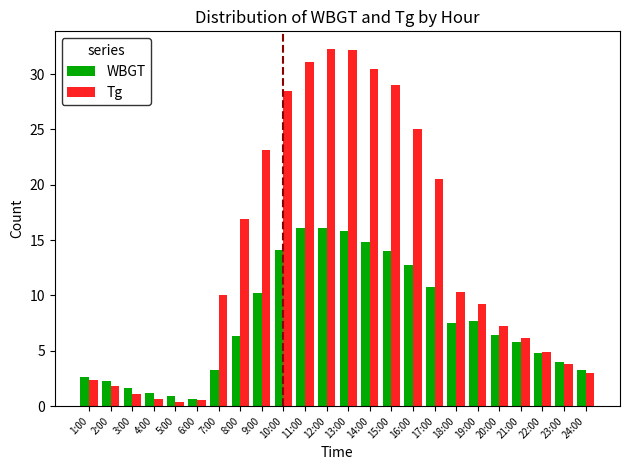

How many bars are there in each group?

2